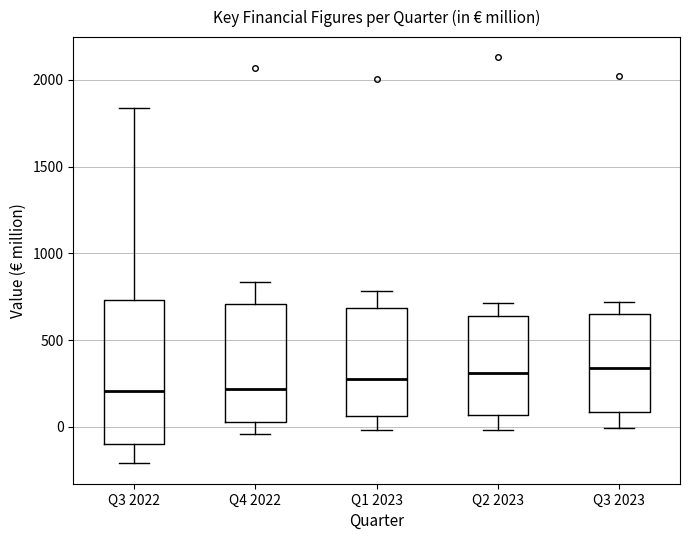

Reading left to right, transcribe this box plot: for each box, give where its median line is, the range the box spans, and where its two whiskers end, as read against the y-axis. The values are not printed on the chart, so give them approximately, as read against the axis.

Q3 2022: median 200, box -100 to 750, whiskers -200 to 1850
Q4 2022: median 200, box 50 to 700, whiskers -50 to 850
Q1 2023: median 300, box 50 to 700, whiskers 0 to 800
Q2 2023: median 300, box 50 to 650, whiskers 0 to 700
Q3 2023: median 350, box 100 to 650, whiskers 0 to 700